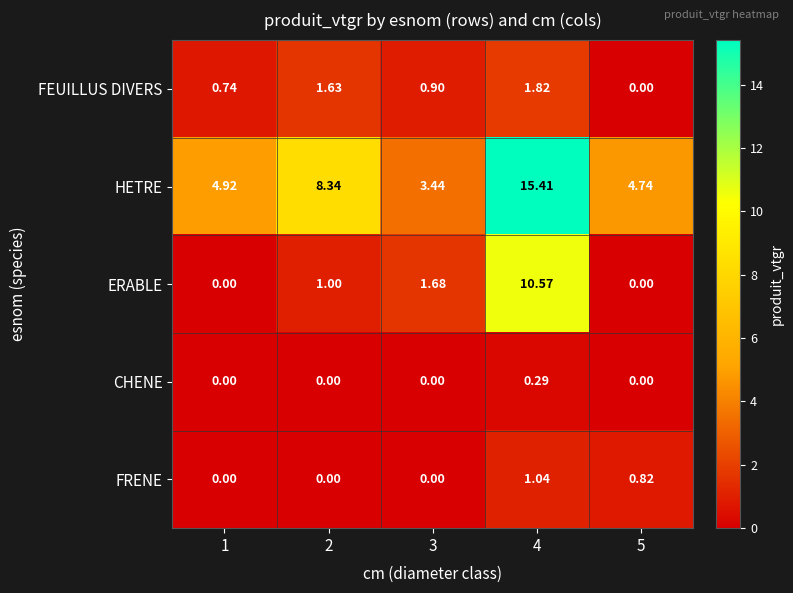

Between 1 and 5, which series saw the biggest shift?

FRENE